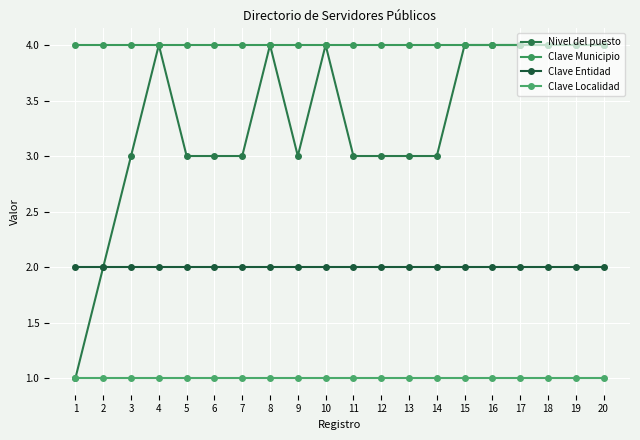

What are all the series names shown in the legend?

Nivel del puesto, Clave Municipio, Clave Entidad, Clave Localidad